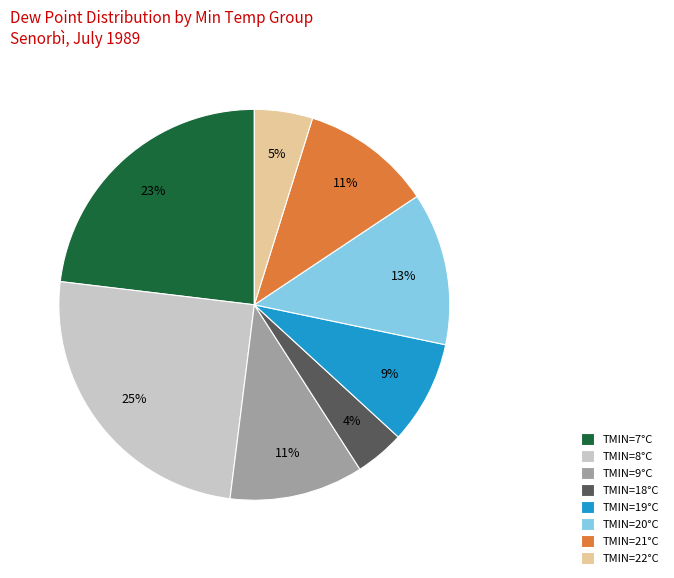

The TMIN=9°C slice represents 11% of the pie. True or false?

True